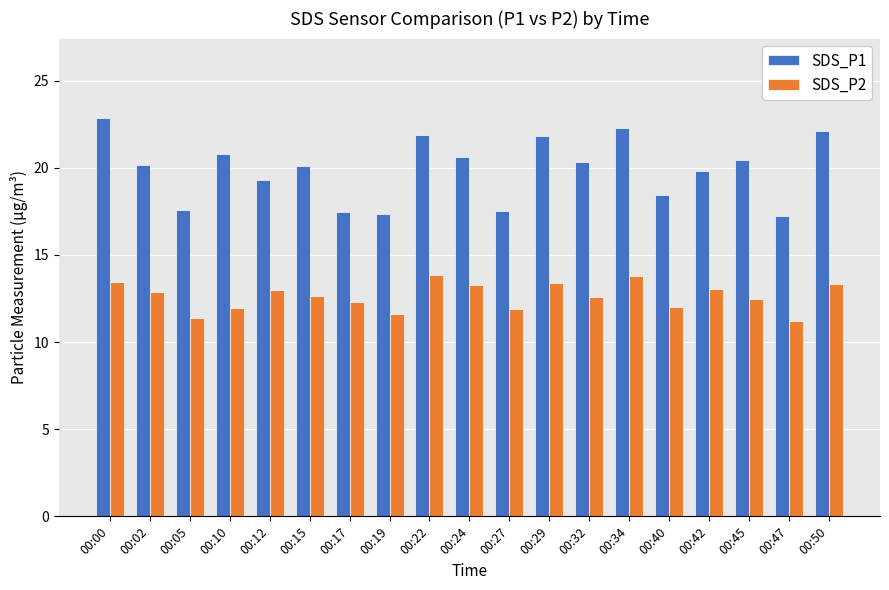

Rank the series by their maximum value, from lowest to highest.

SDS_P2, SDS_P1